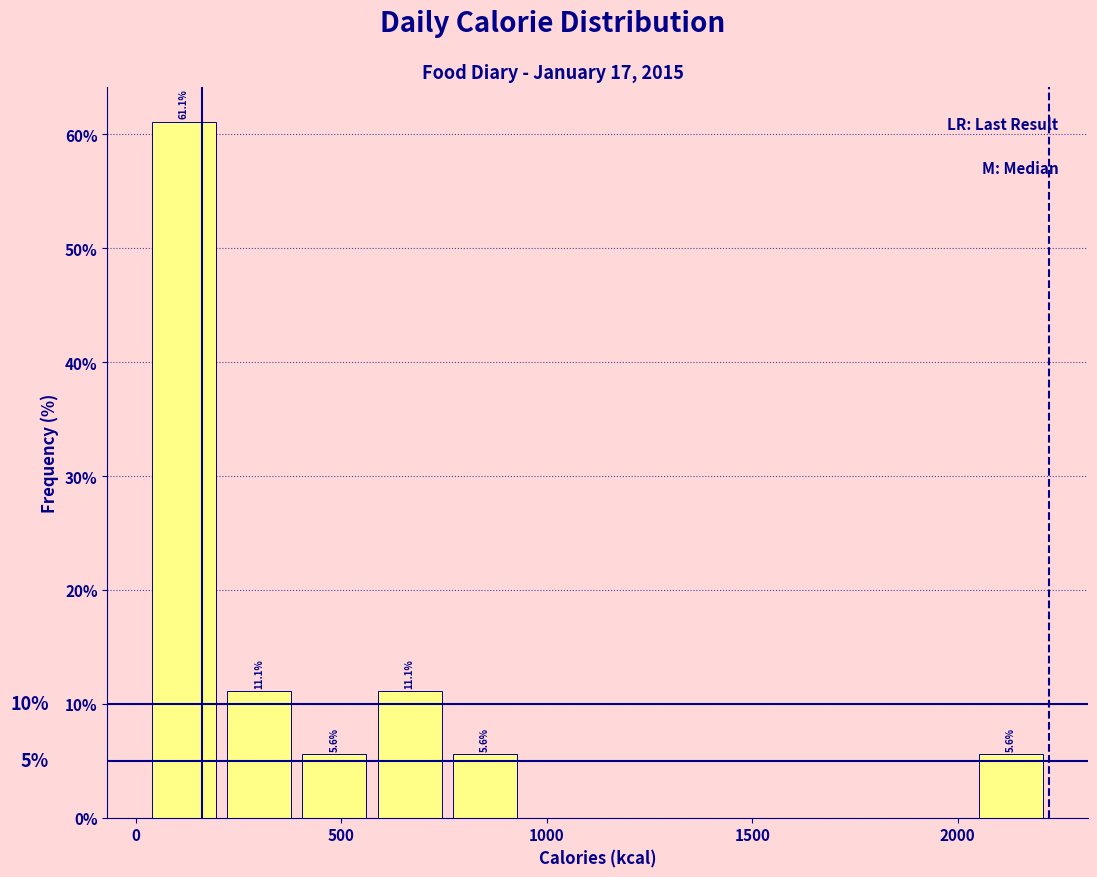

Around what value on the x-axis is the tallest bar? Give the approximate position of its centre, as read against the axis.

100